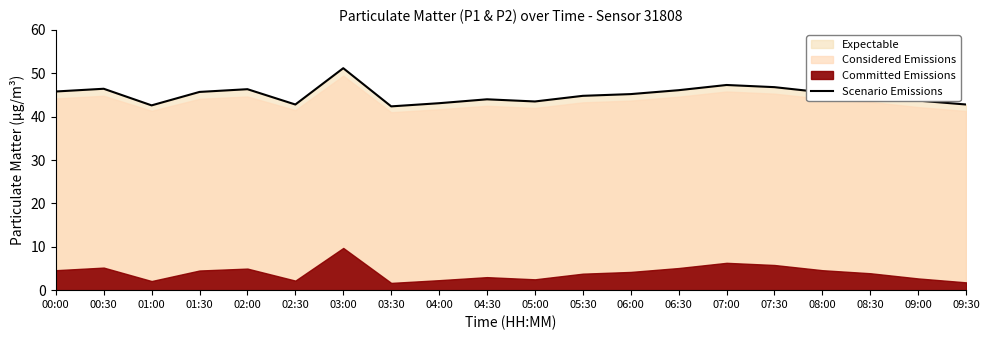

Is it true that the value at 01:00 is 67.1?

False